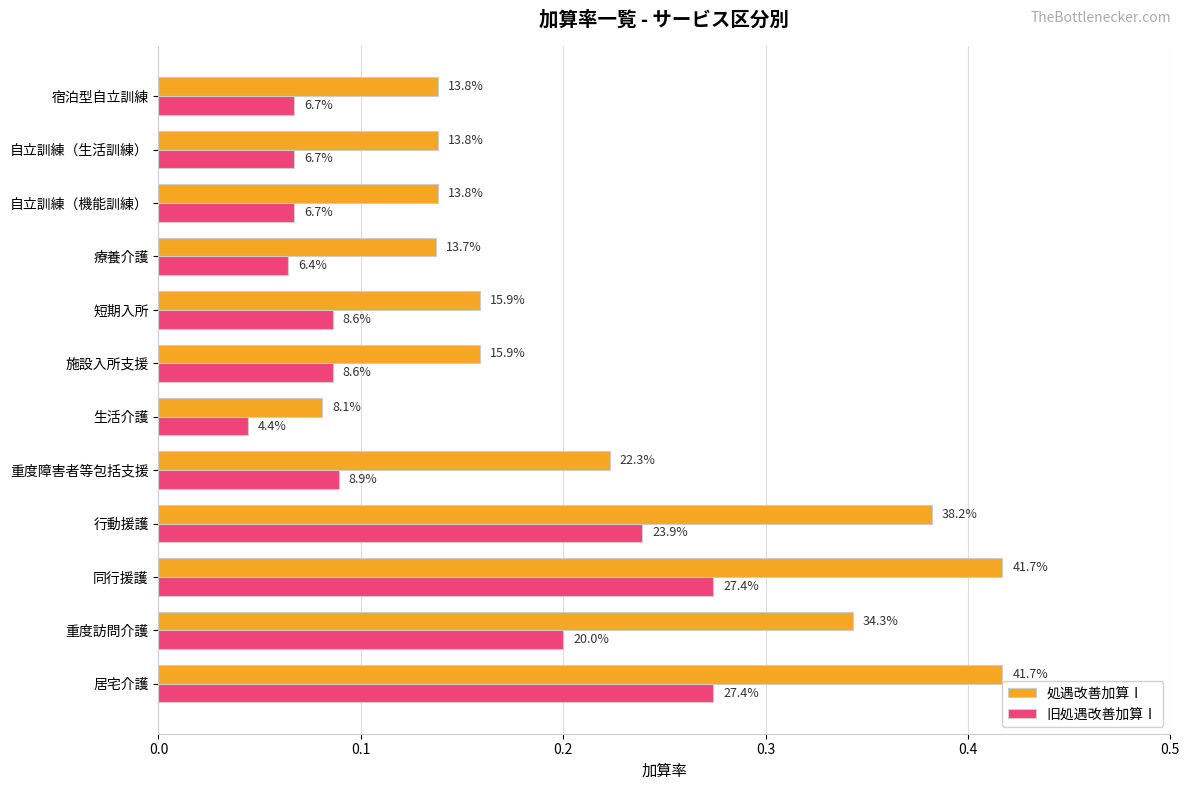

What are all the series names shown in the legend?

処遇改善加算Ⅰ, 旧処遇改善加算Ⅰ